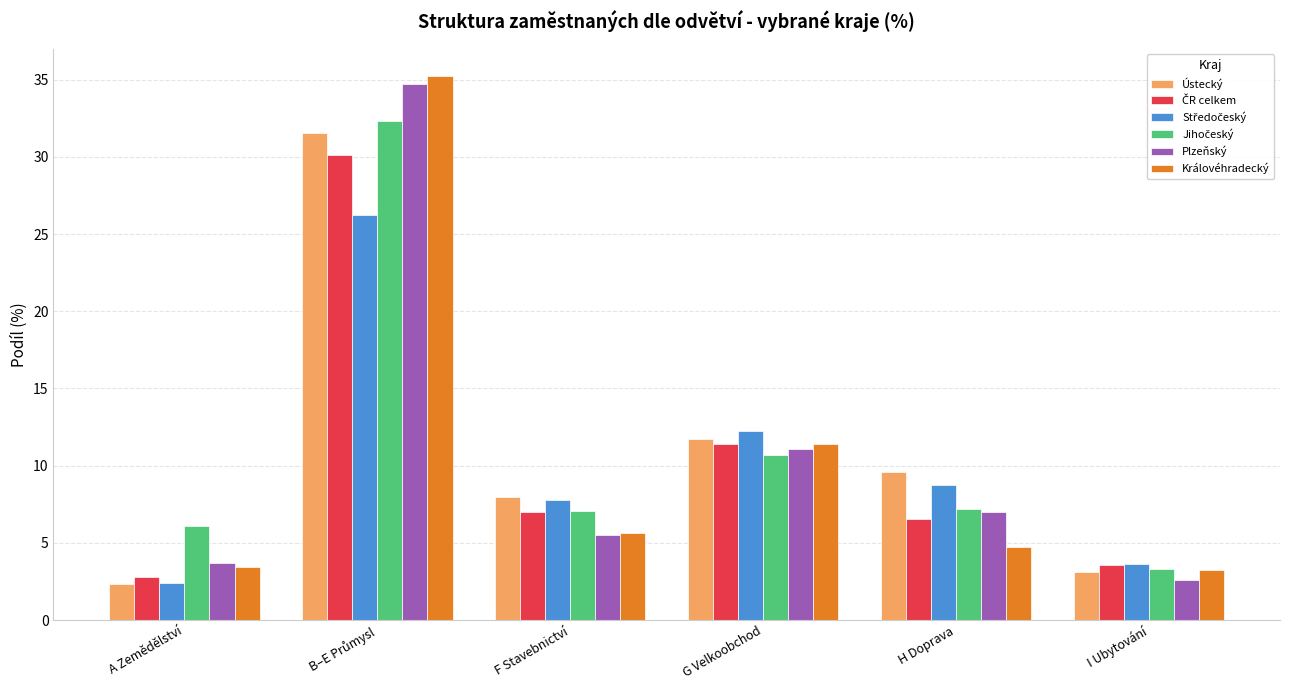

At how many categories does at least one series exceed 17?

1